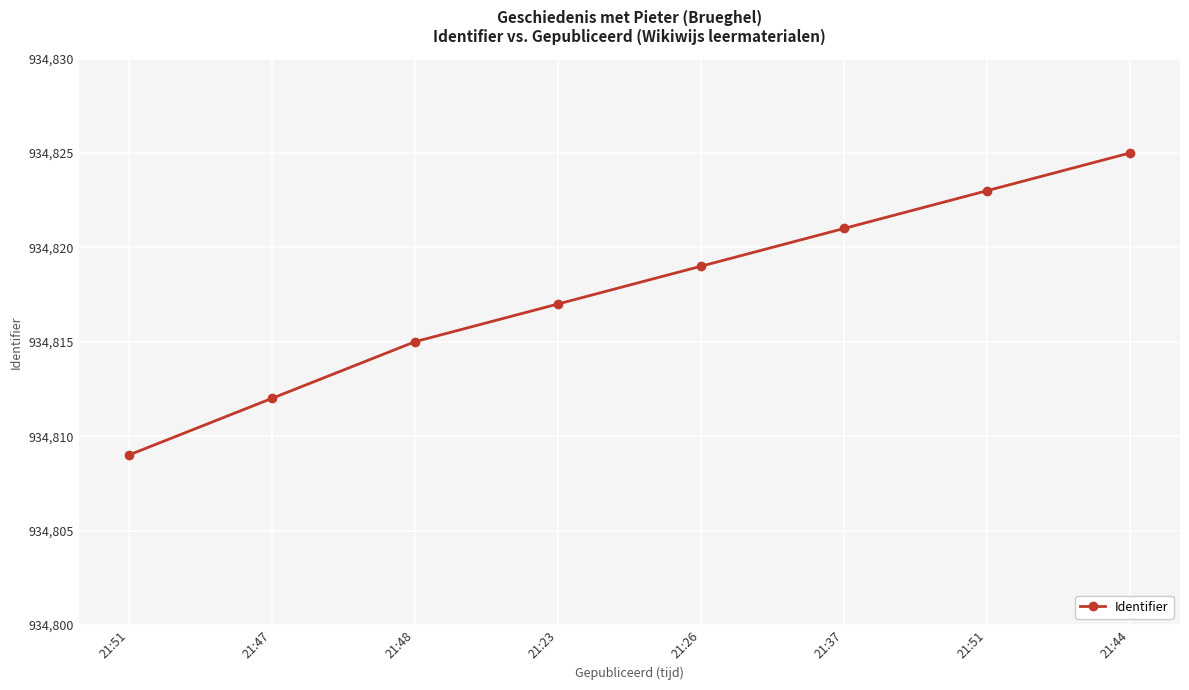

Between 21:51 and 21:44, which is larger?

21:44